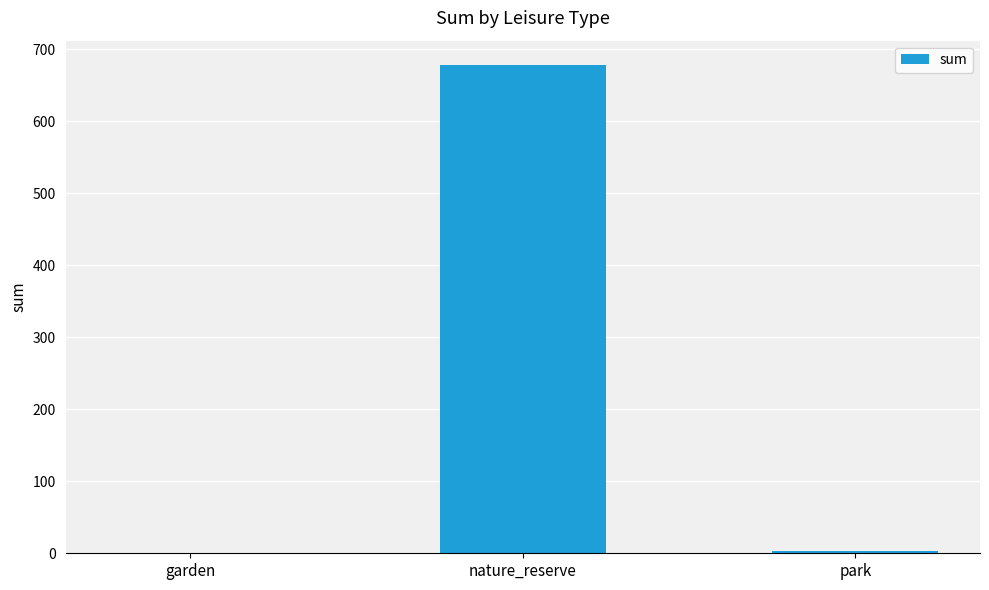

At which label is the value closest to 338?

park